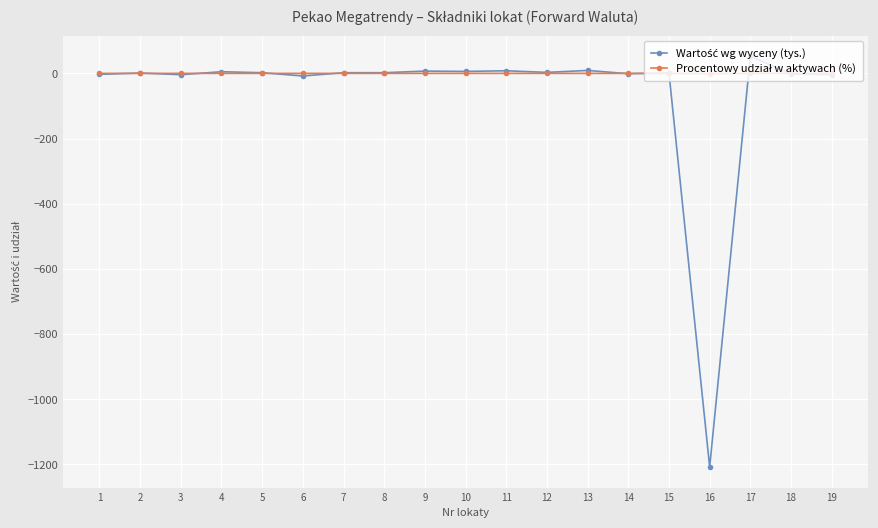

What is the minimum value shown in the chart?

-1208.0